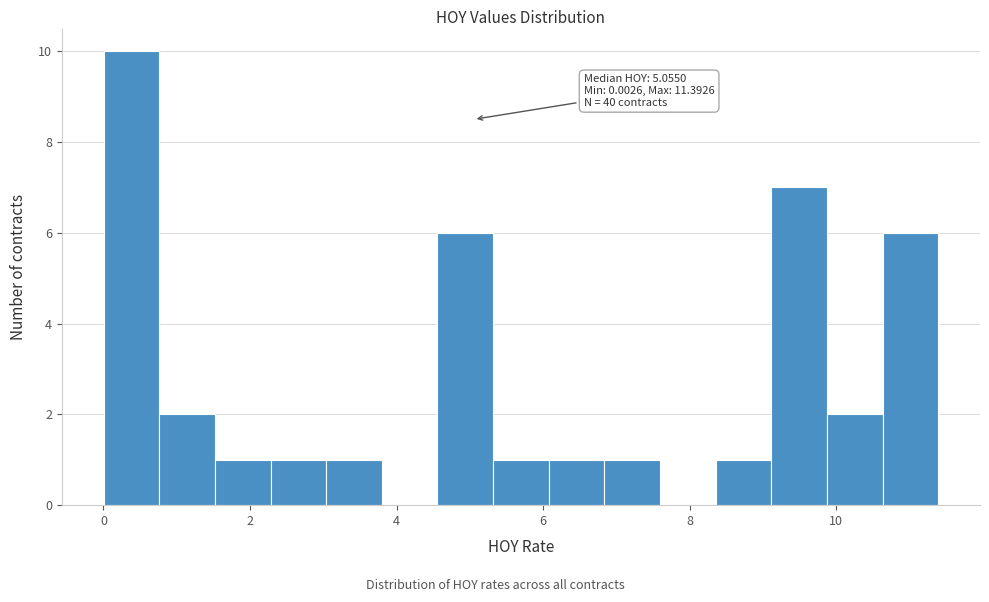

Around what value on the x-axis is the tallest bar? Give the approximate position of its centre, as read against the axis.

0.4